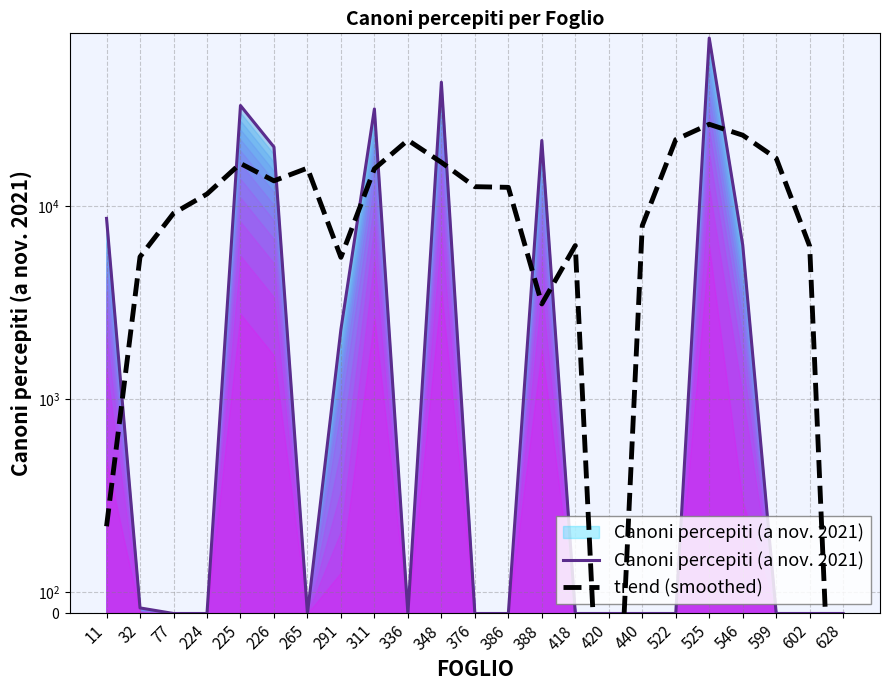

True or false: trend (smoothed) and Canoni percepiti (a nov. 2021) intersect in this chart.

True